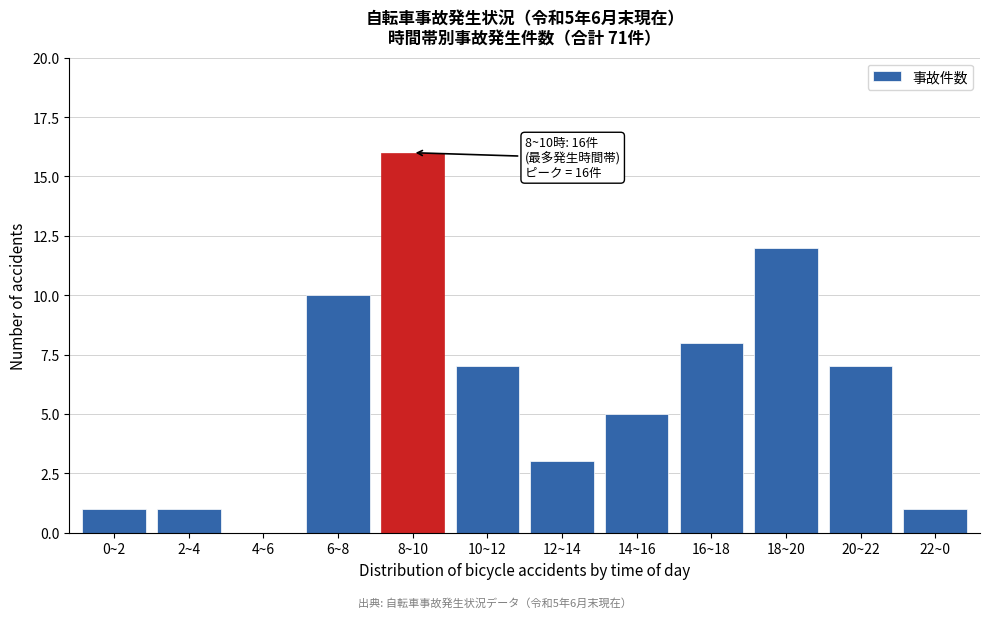

Reading right to left, extract all data points from this chart.

22~0=1	20~22=7	18~20=12	16~18=8	14~16=5	12~14=3	10~12=7	8~10=16	6~8=10	4~6=0	2~4=1	0~2=1